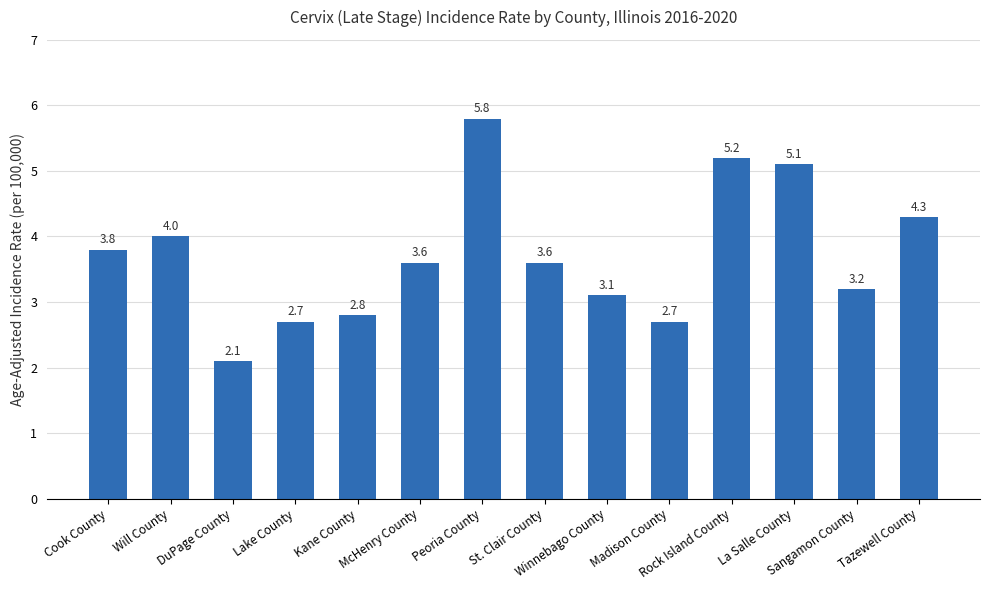

What is the sum of all values?

52.0